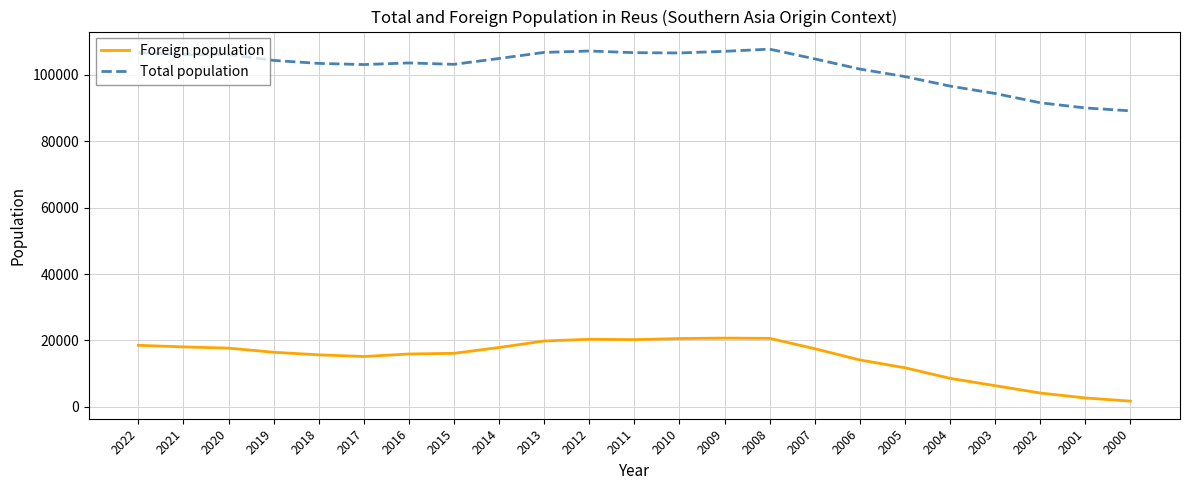

Where does the Total population series first go above 104373?

2022